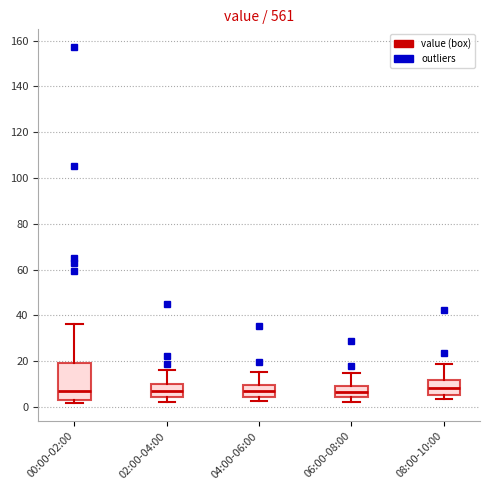

Reading left to right, read every box against the y-axis: the position of its median line, the range the box covers, and the ends of its whiskers. The values are not printed on the chart, so give them approximately, as read against the axis.

00:00-02:00: median 6, box 2 to 20, whiskers 2 (just below the box's lower edge) to 36
02:00-04:00: median 8, box 4 to 10, whiskers 2 to 16
04:00-06:00: median 6, box 4 to 10, whiskers 2 to 16
06:00-08:00: median 6, box 4 to 8, whiskers 2 to 14
08:00-10:00: median 8, box 6 to 12, whiskers 4 to 18